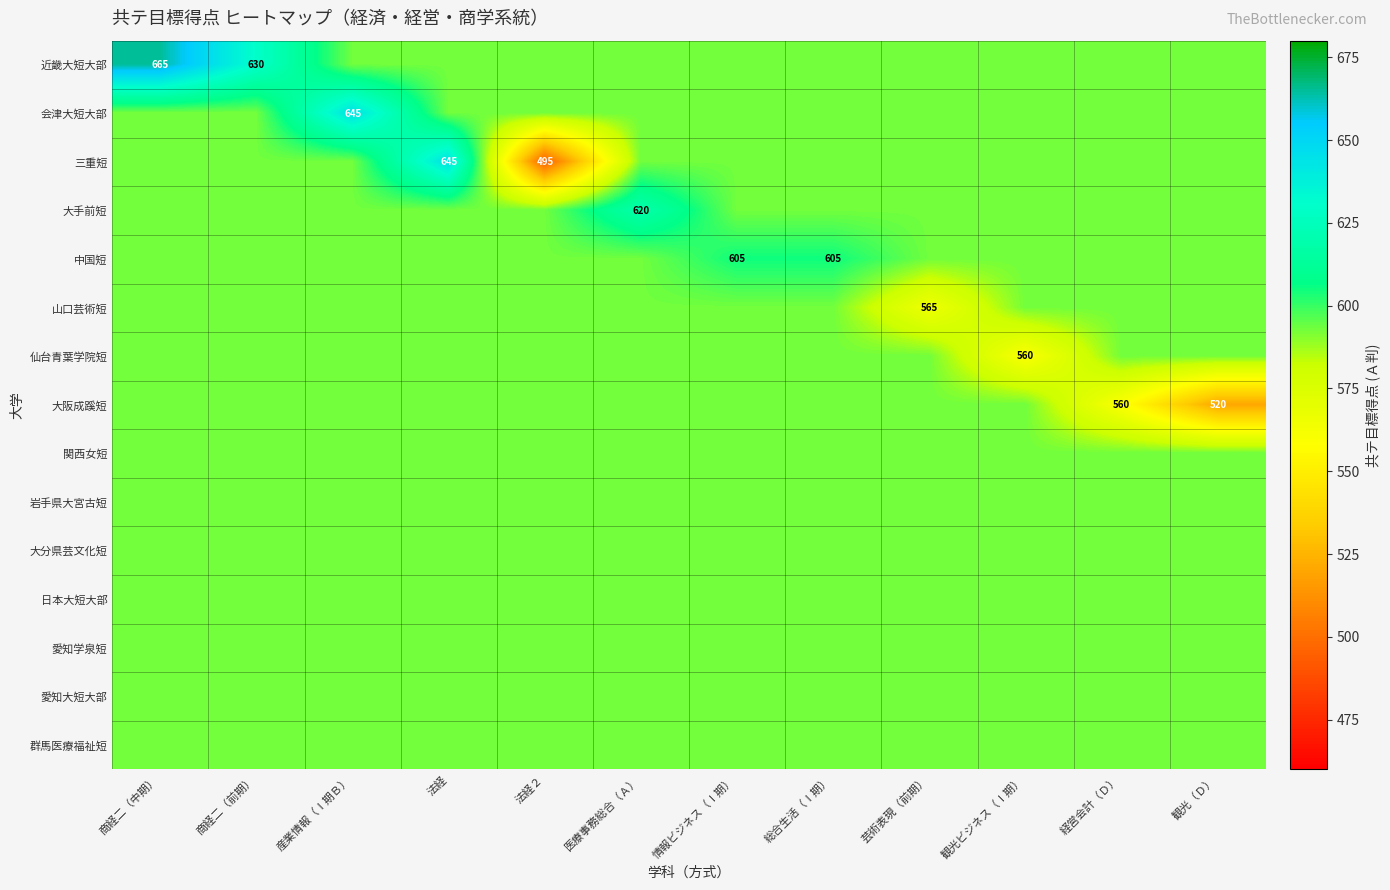

Which series changed the most between 法経２ and 情報ビジネス（Ⅰ期）?

三重短